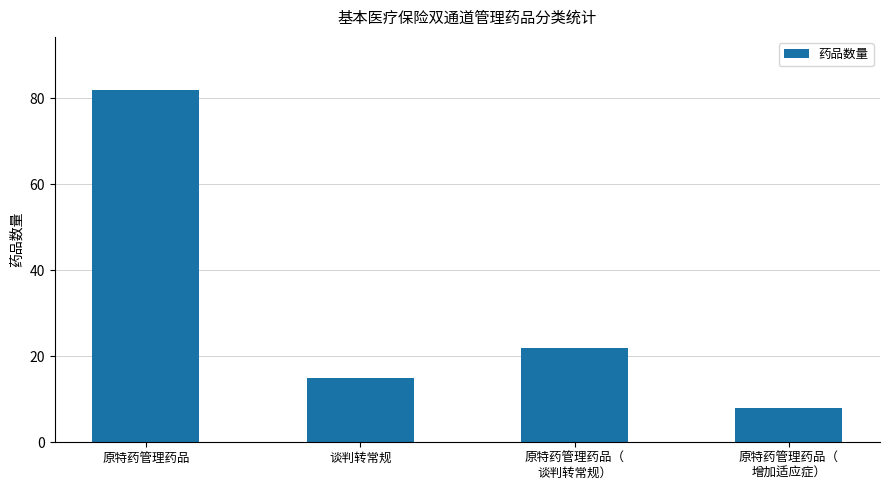

Is it true that the value at 原特药管理药品（
谈判转常规） is 22?

True